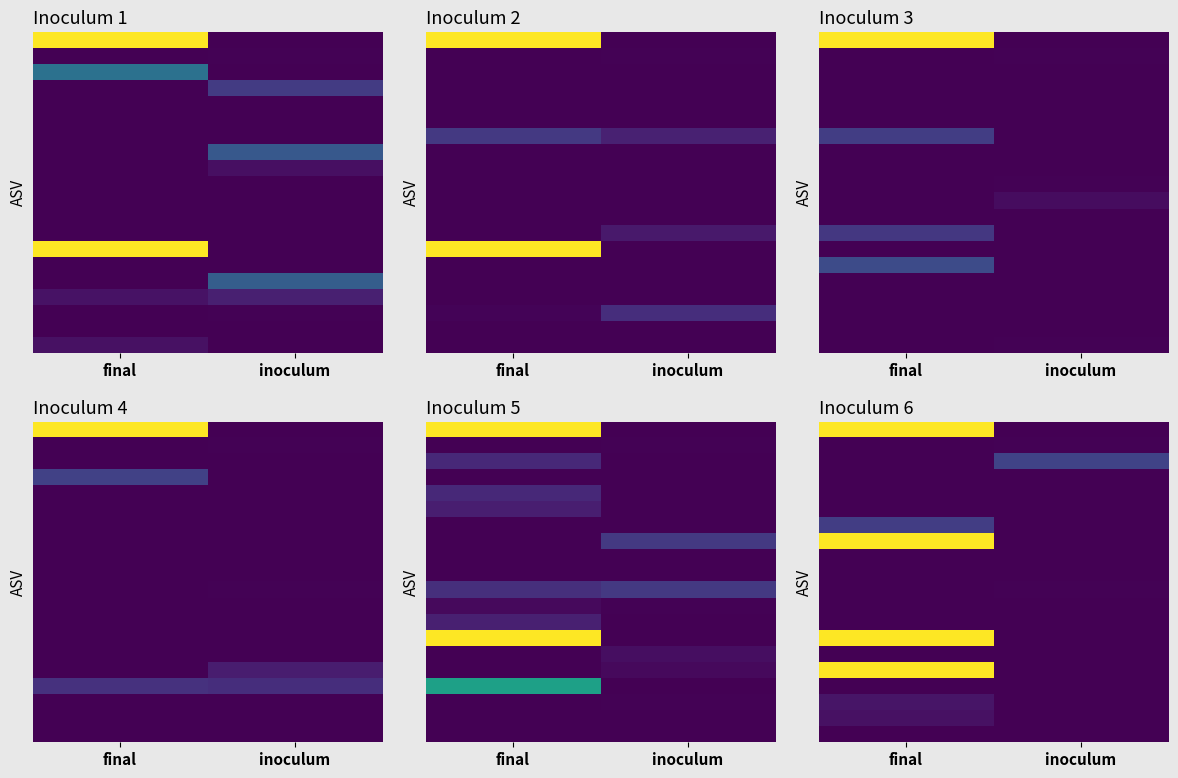

Which label corresponds to the largest value in the chart?

final